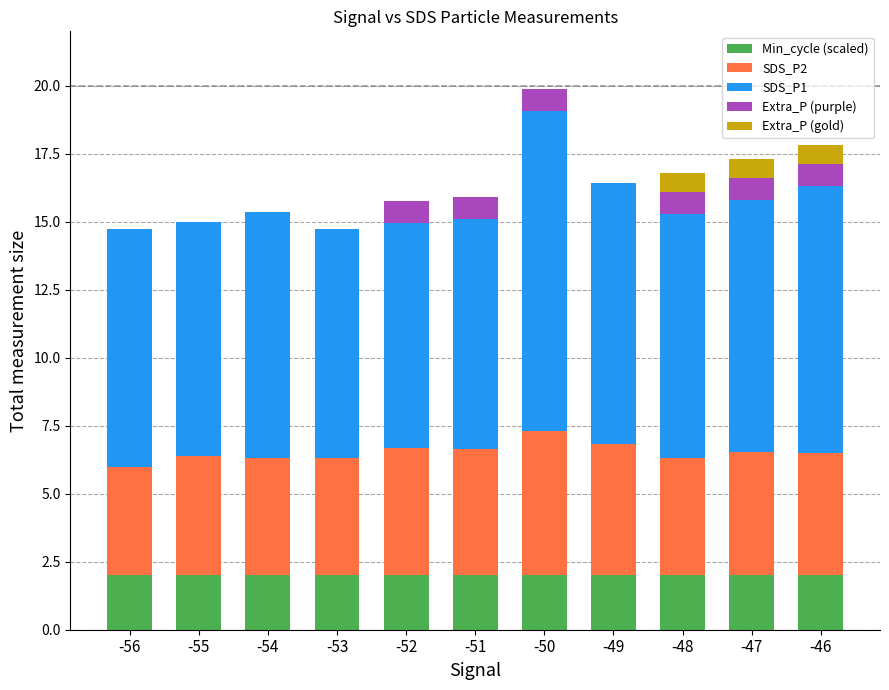

What is the sum of all Min_cycle (scaled) values?

22.0